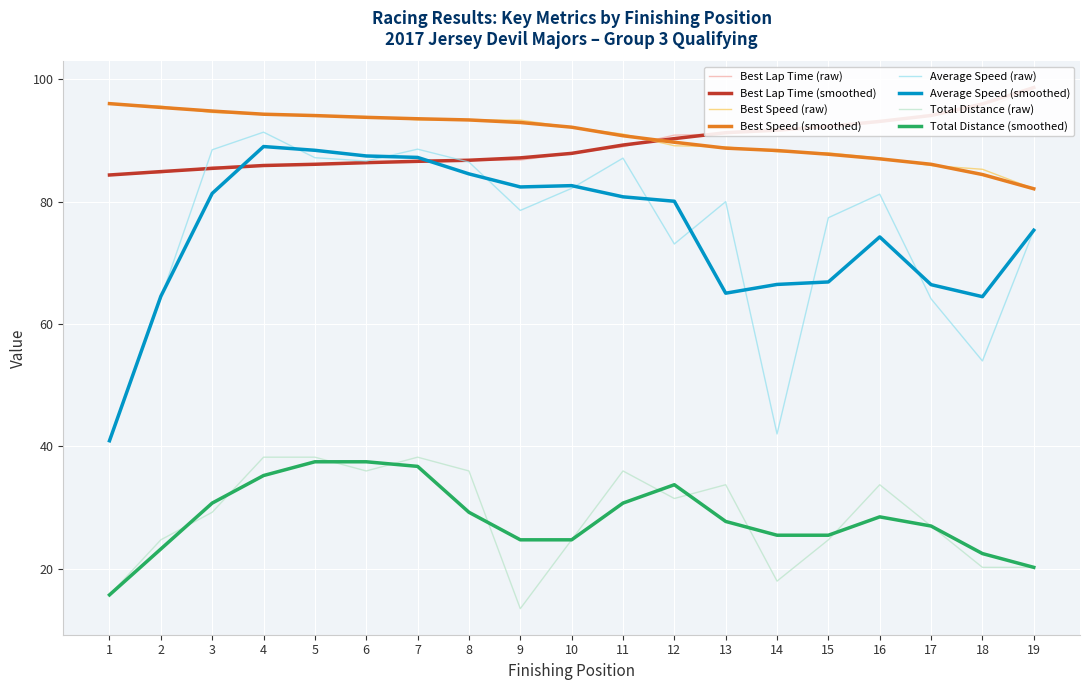

At which category is the sum across all series the highest?

4